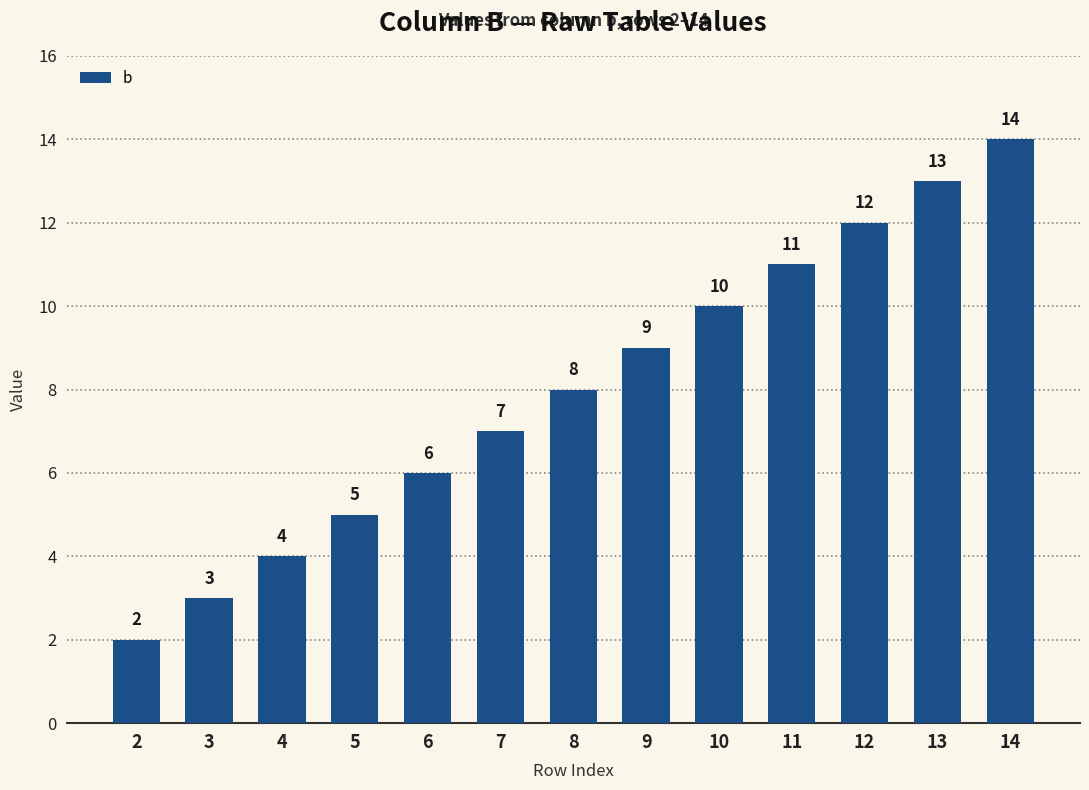

Count the number of categories in the chart.

13